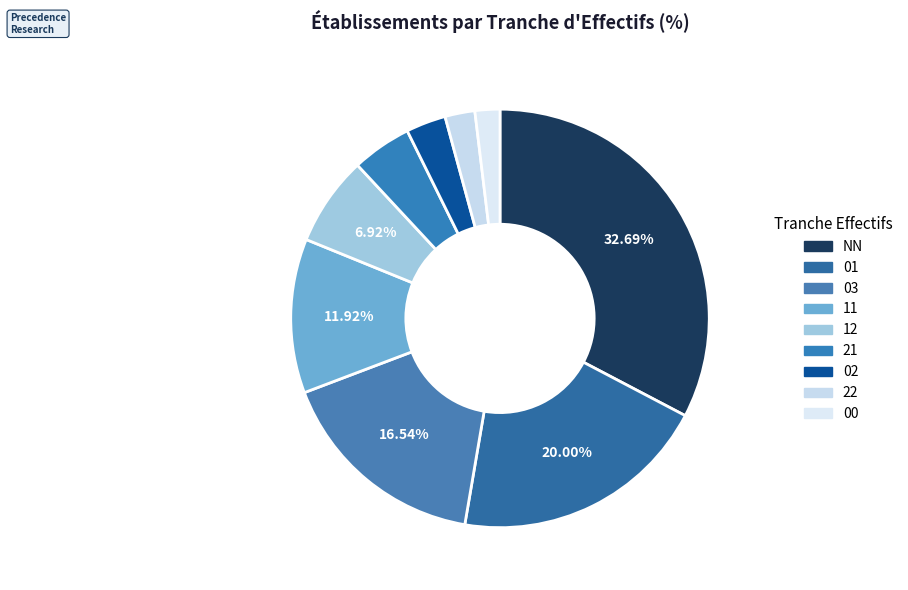

To the nearest percent, what is the average slice percentage?

11%